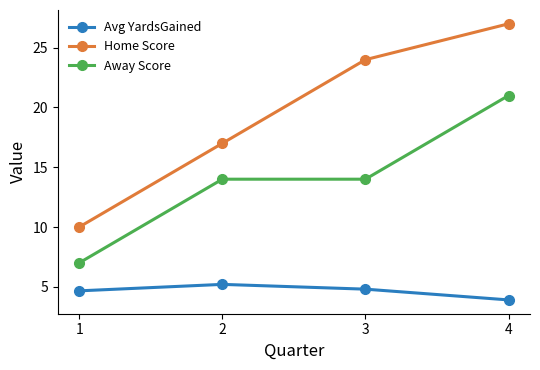

How many data points in Avg YardsGained are above 4?

3